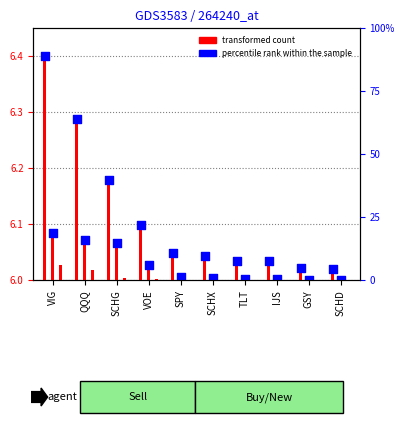

At how many categories does at least one series exceed 6?

10